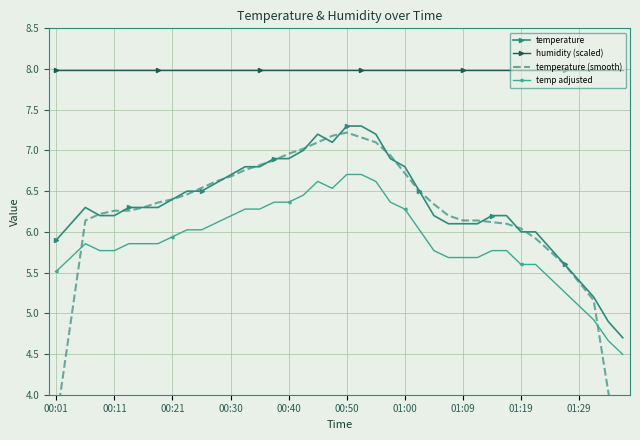

True or false: humidity (scaled) and temp adjusted intersect in this chart.

False